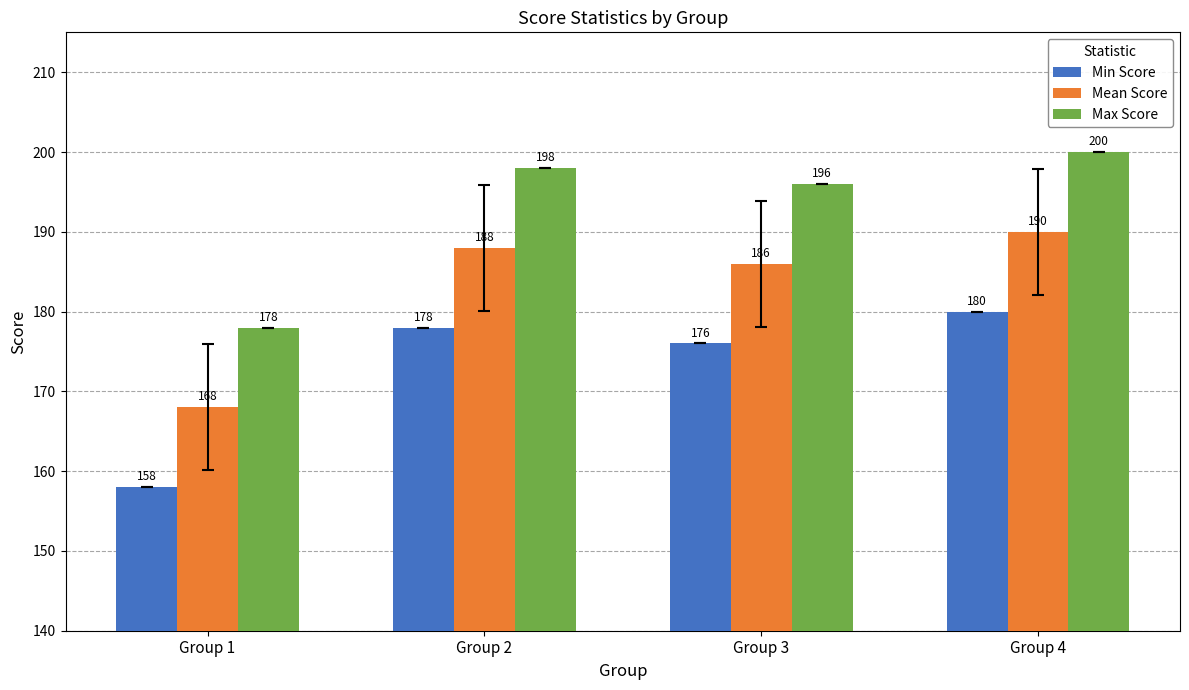

Count the number of data series in this chart.

3